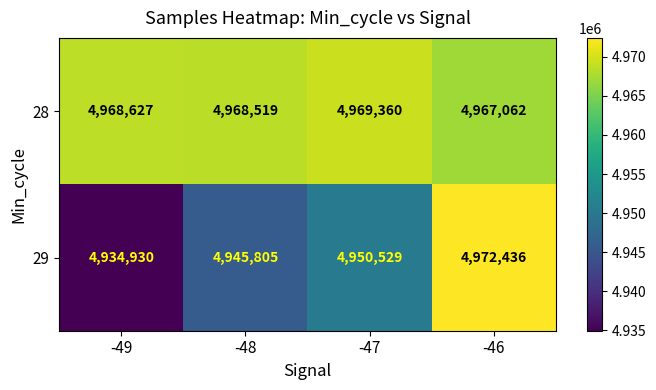

Reading left to right, extract all data points from this chart.

28: 4968627	4968519	4969360	4967062
29: 4934930	4945805	4950529	4972436